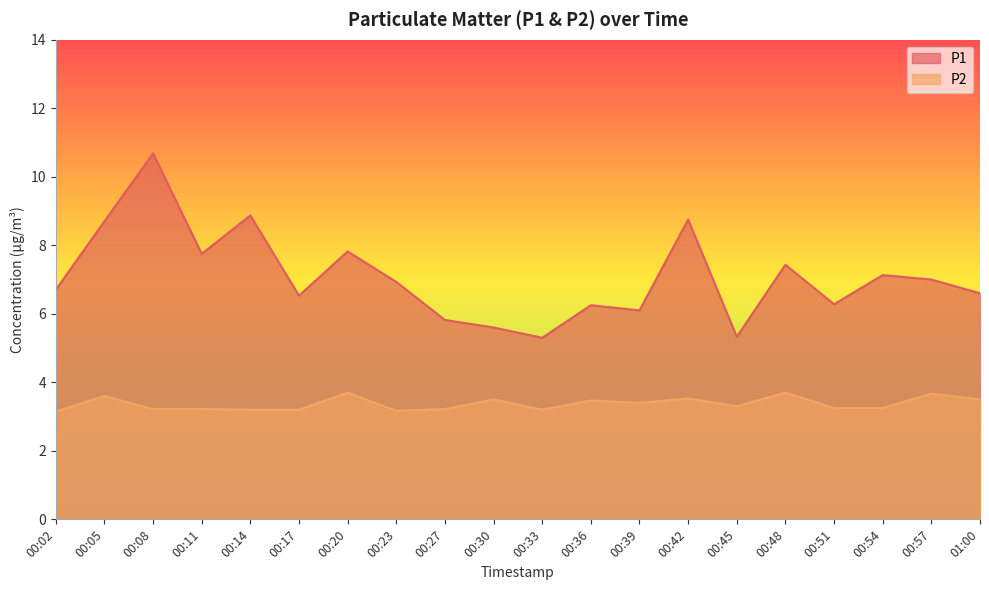

Reading left to right, what are all the values shown in this chart?

P1: 00:02=6.7	00:05=8.7	00:08=10.7	00:11=7.8	00:14=8.9	00:17=6.5	00:20=7.8	00:23=6.9	00:27=5.8	00:30=5.6	00:33=5.3	00:36=6.2	00:39=6.1	00:42=8.8	00:45=5.3	00:48=7.4	00:51=6.3	00:54=7.1	00:57=7.0	01:00=6.6
P2: 00:02=3.1	00:05=3.6	00:08=3.2	00:11=3.2	00:14=3.2	00:17=3.2	00:20=3.7	00:23=3.2	00:27=3.2	00:30=3.5	00:33=3.2	00:36=3.5	00:39=3.4	00:42=3.5	00:45=3.3	00:48=3.7	00:51=3.2	00:54=3.2	00:57=3.7	01:00=3.5